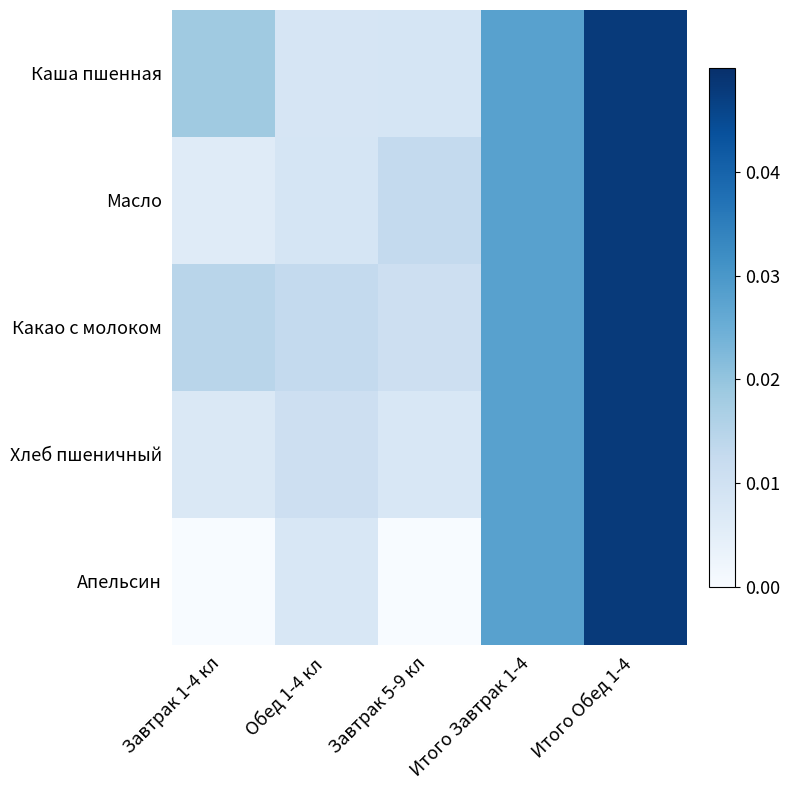

Which series has the widest spread of values?

Апельсин